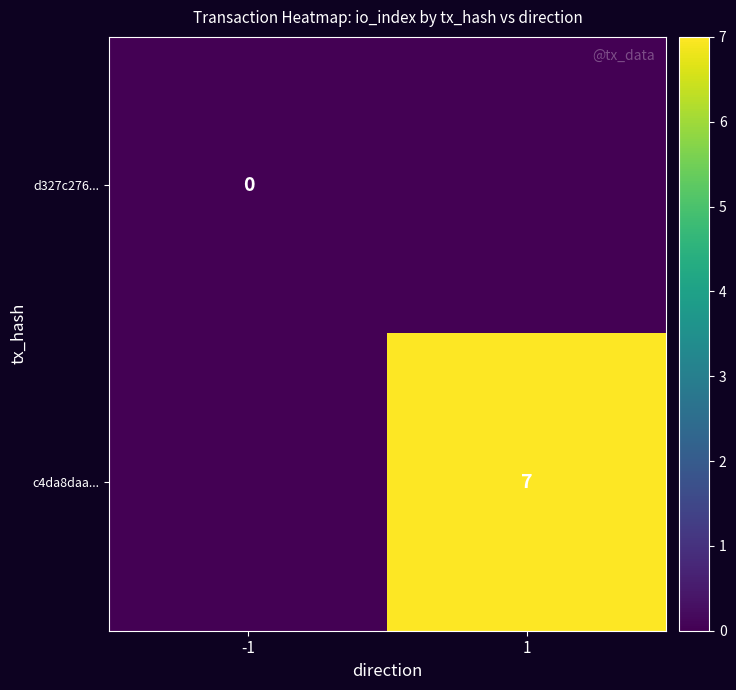

Which category has the lowest value across all series?

-1